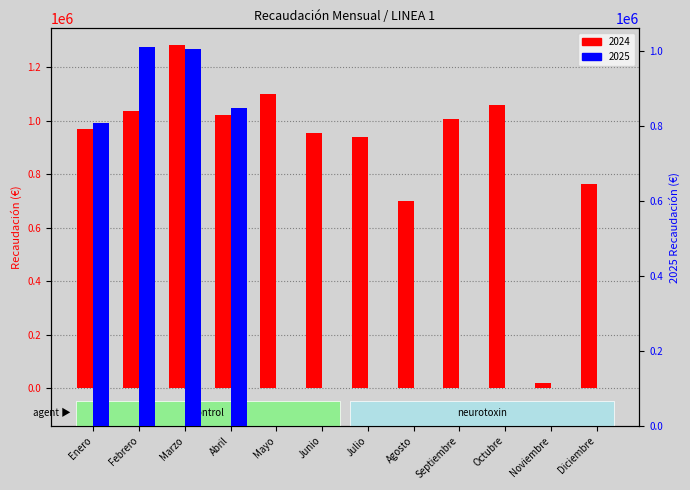

What is the total value across all series at Enero?

1778981.7